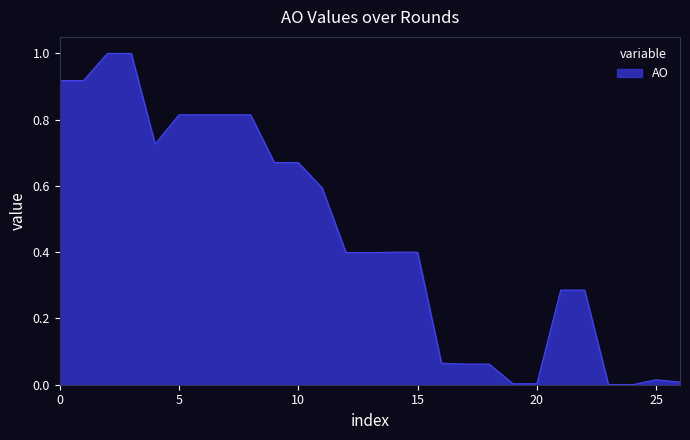

Does the chart have visible grid lines?

No